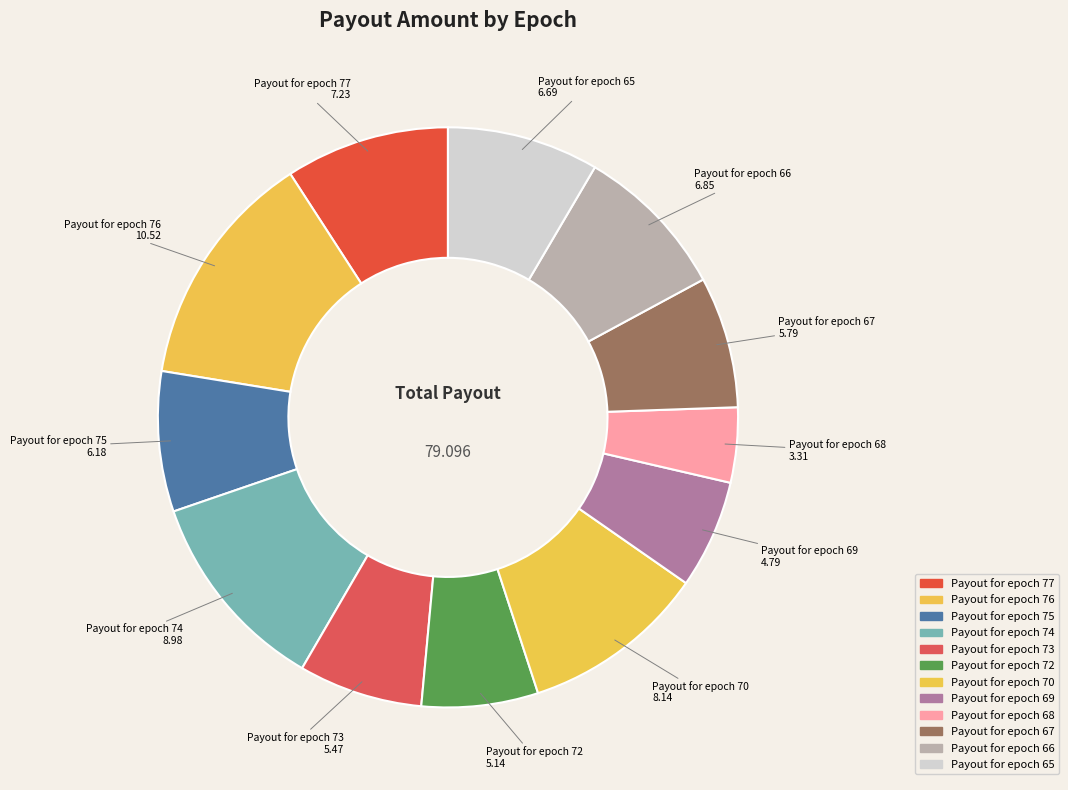

How many slices are in this pie chart?

12